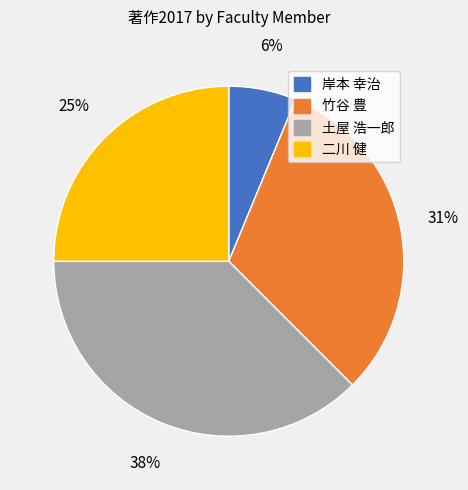

Which category has the smallest portion of the pie?

岸本 幸治